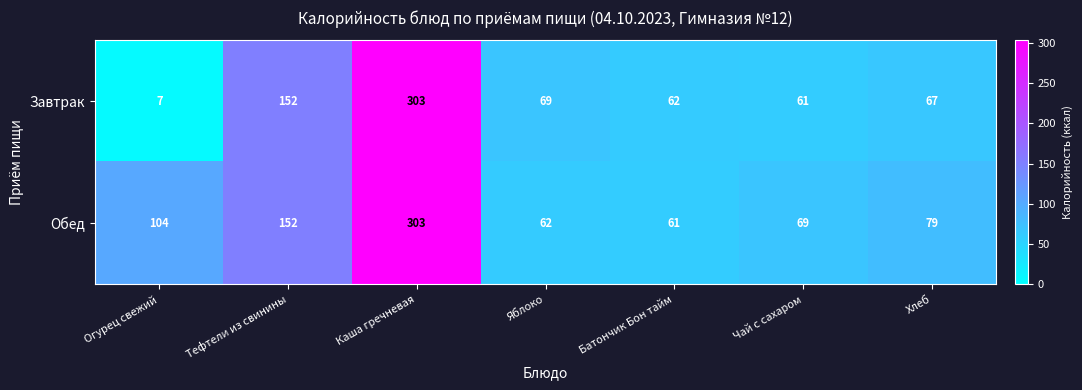

Which series changed the most between Тефтели из свинины and Батончик Бон тайм?

Обед